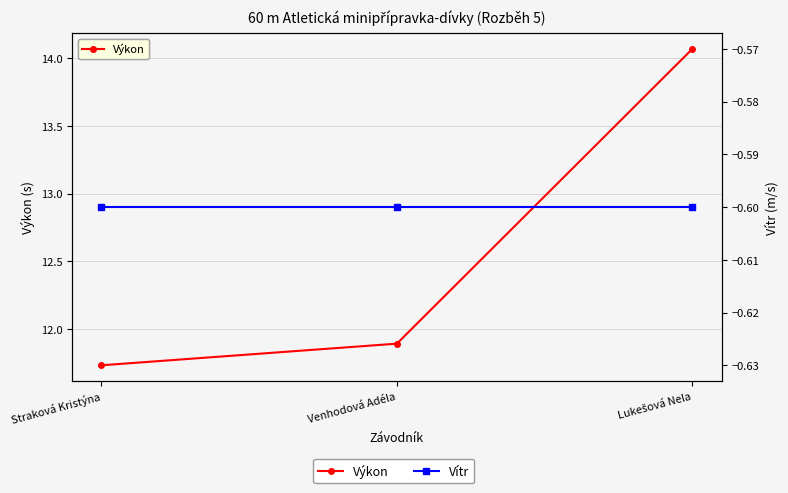

At which category is the sum across all series the highest?

Lukešová Nela